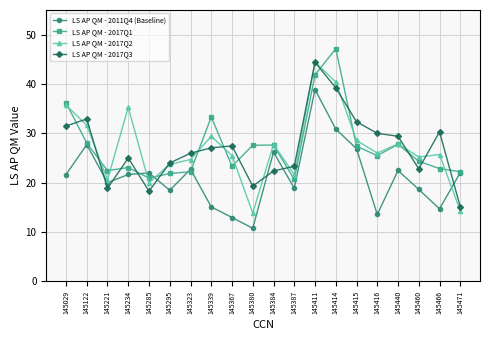

Which series changed the most between 145387 and 145460?

LS AP QM - 2017Q1